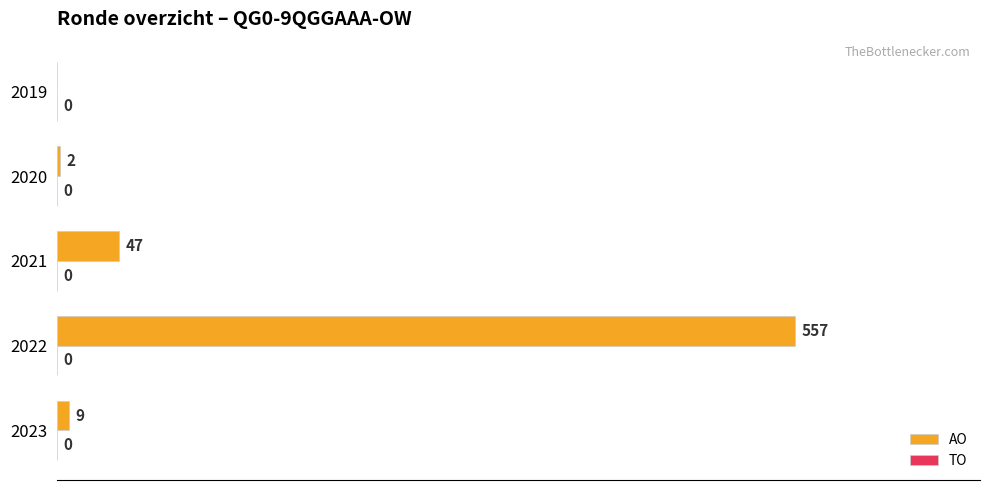

The value at 2019 is 0. True or false?

True